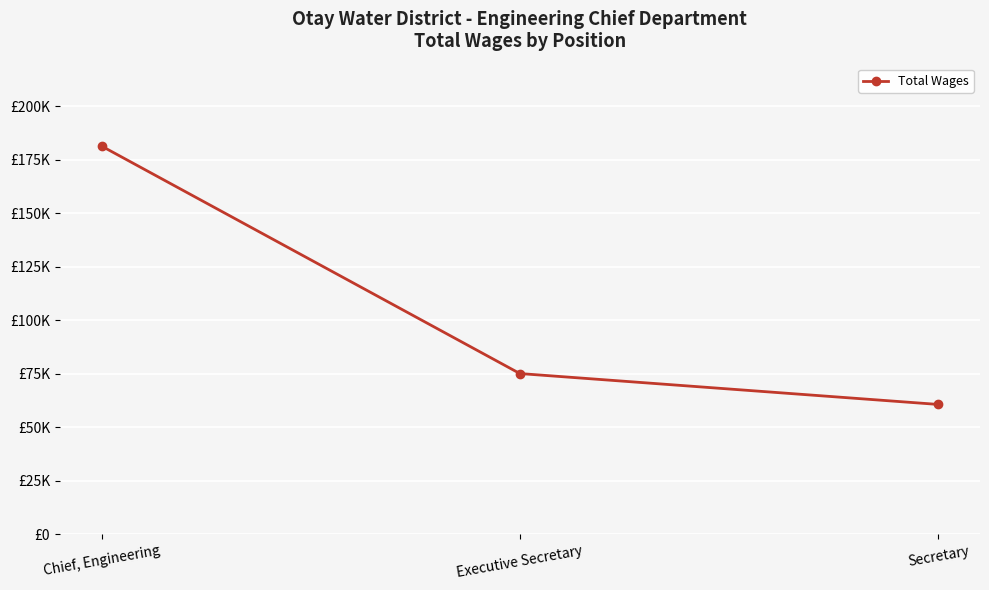

Does the chart have visible grid lines?

Yes